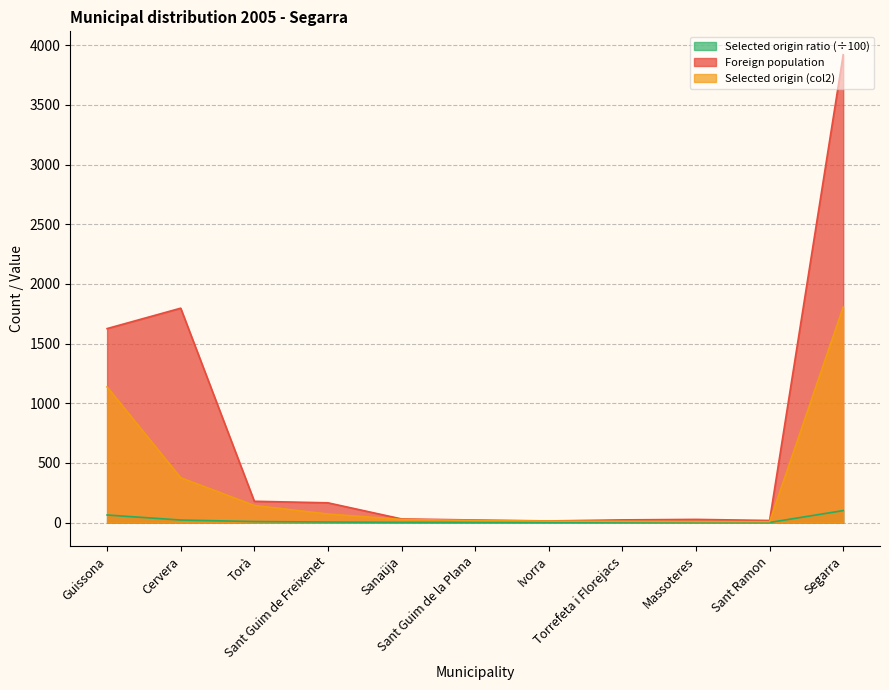

Which series changed the most between Ivorra and Segarra?

Foreign population